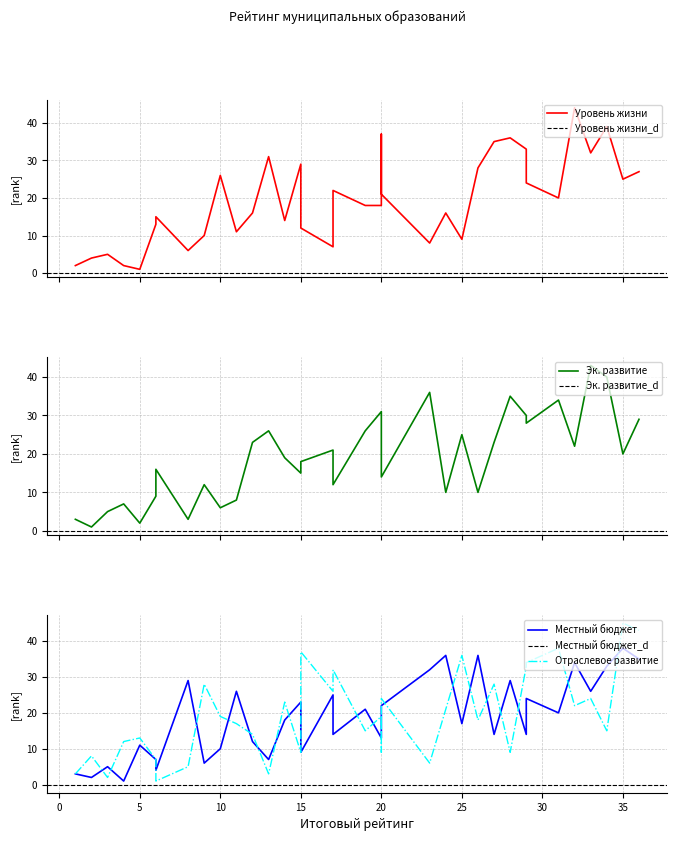

What is the value of the Отраслевое развитие point at the 14th from the left?

23